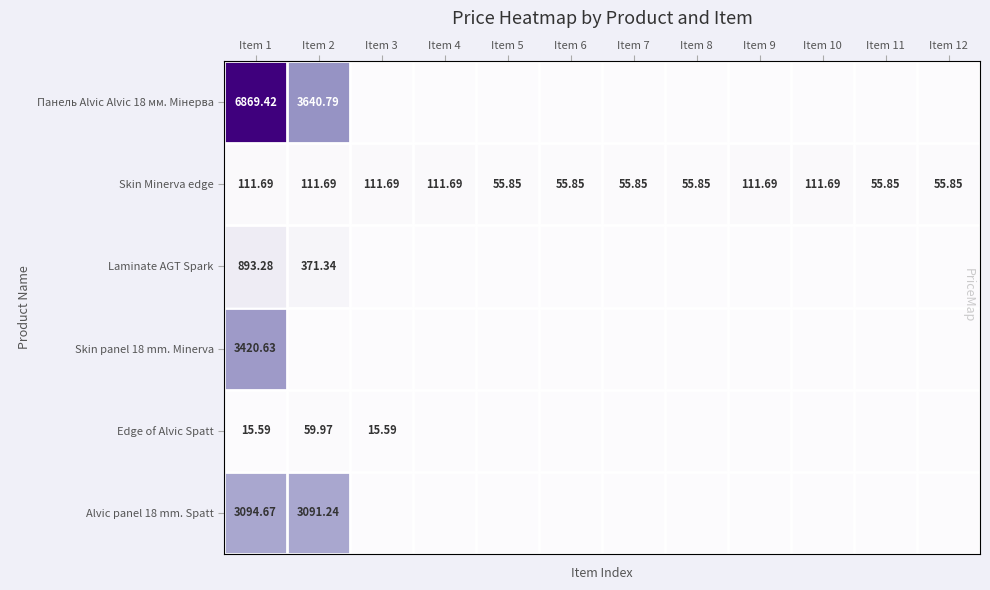

How many data points in Skin Minerva edge are less than 111?

6